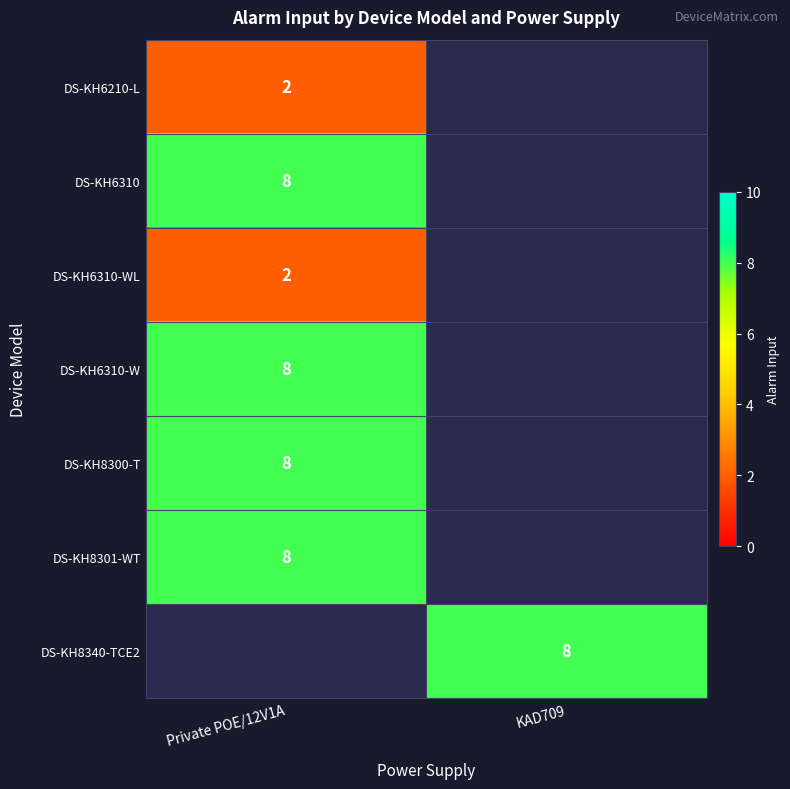

The value of DS-KH6310-WL at Private POE/12V1A is 2. True or false?

True